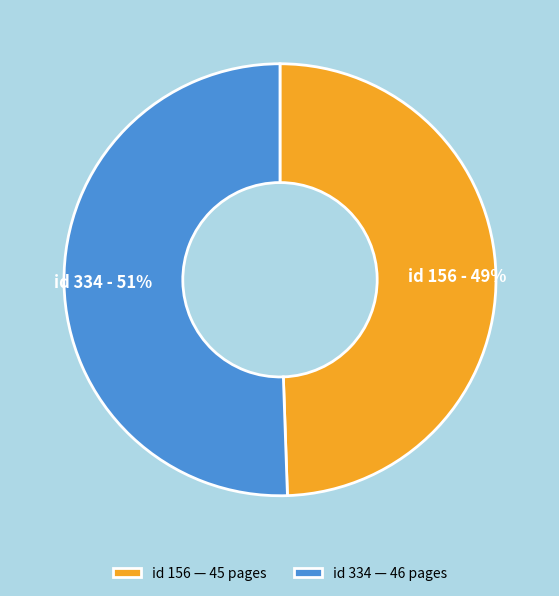

The id 156 slice represents 59% of the pie. True or false?

False